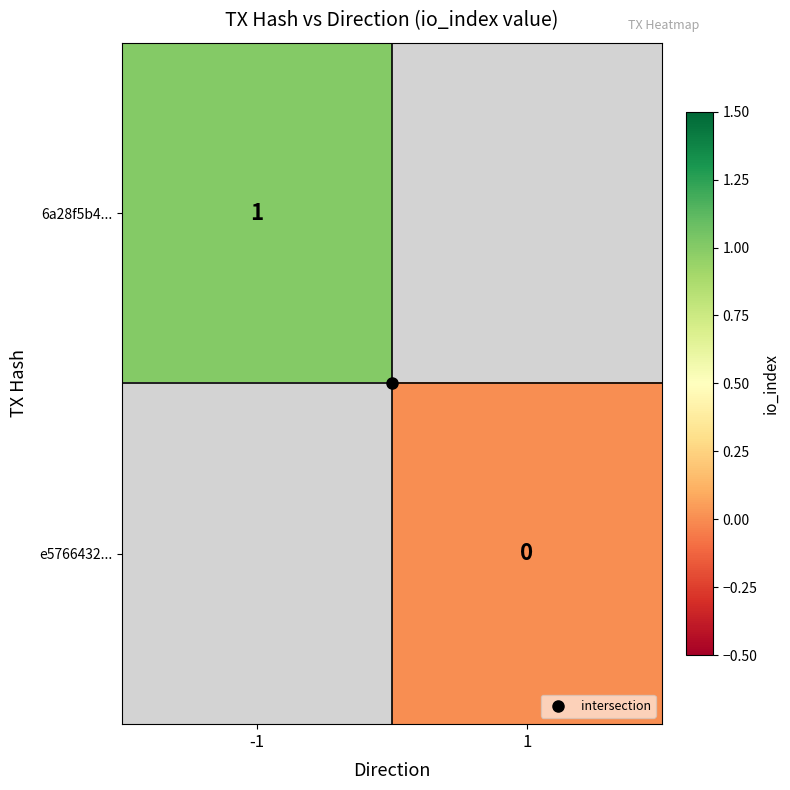

How many positive values does the 6a28f5b4... series have?

1